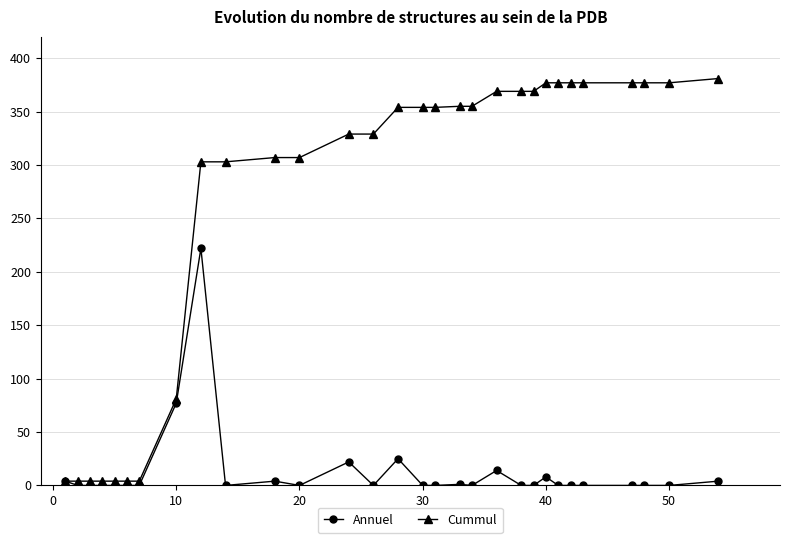

At how many categories does at least one series exceed 346?

16